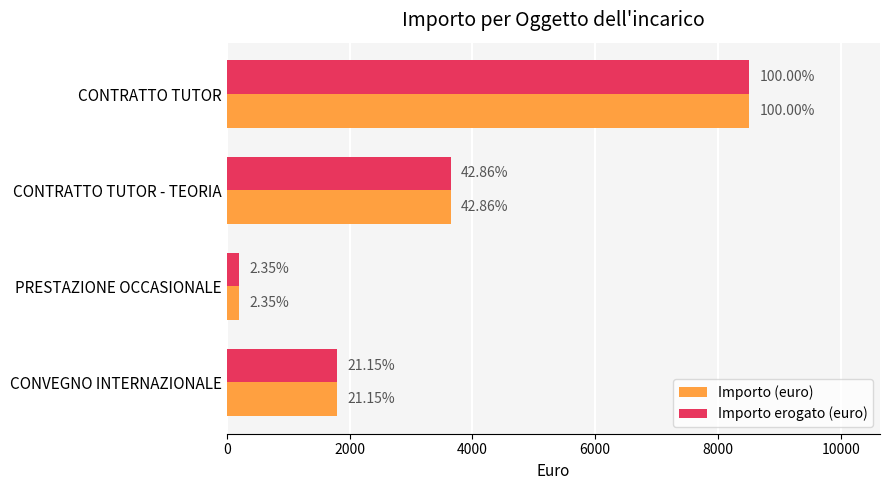

What is the greatest value displayed?

8512